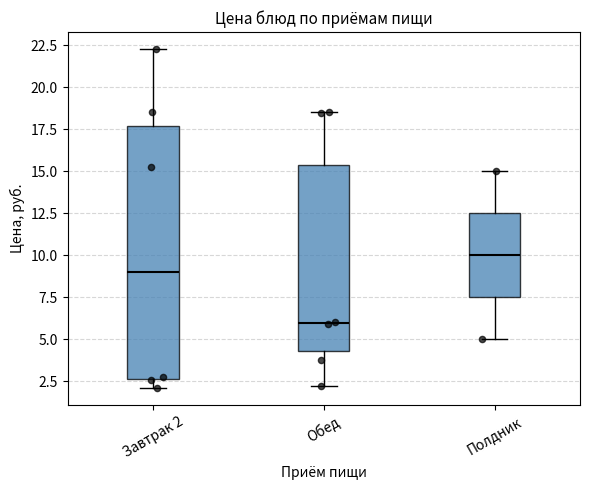

Which box's median line is the highest?

Полдник